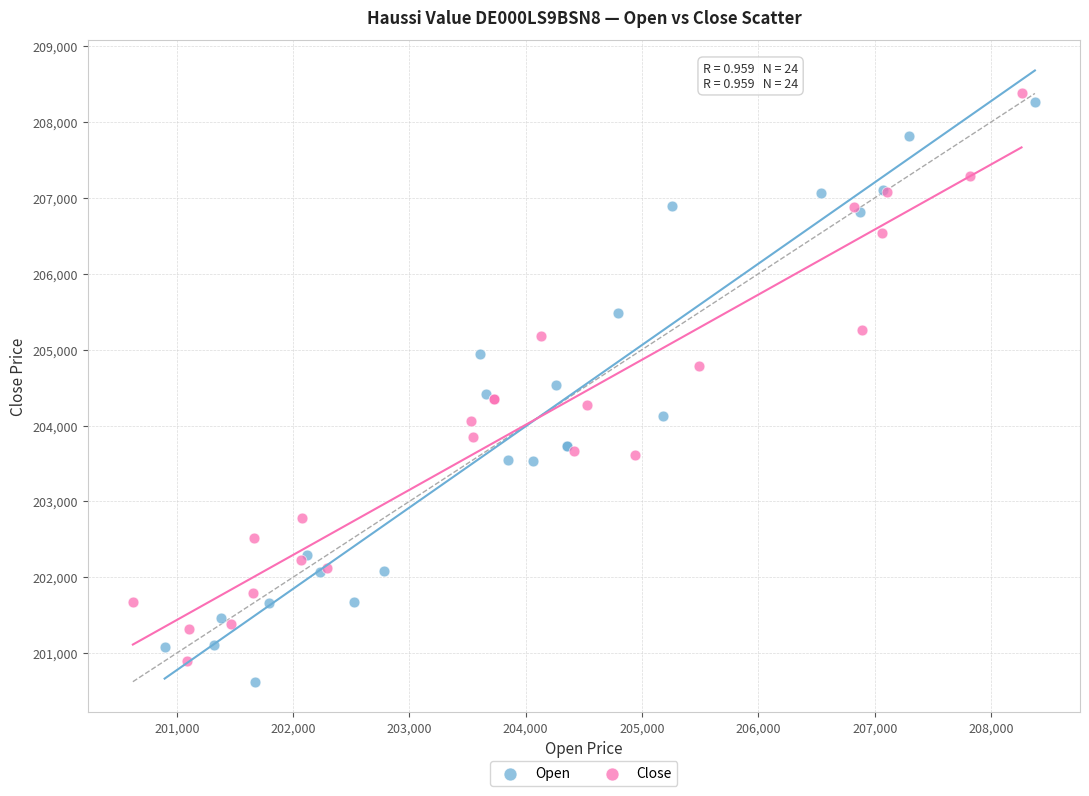

Which series reaches the minimum Y coordinate?

Open